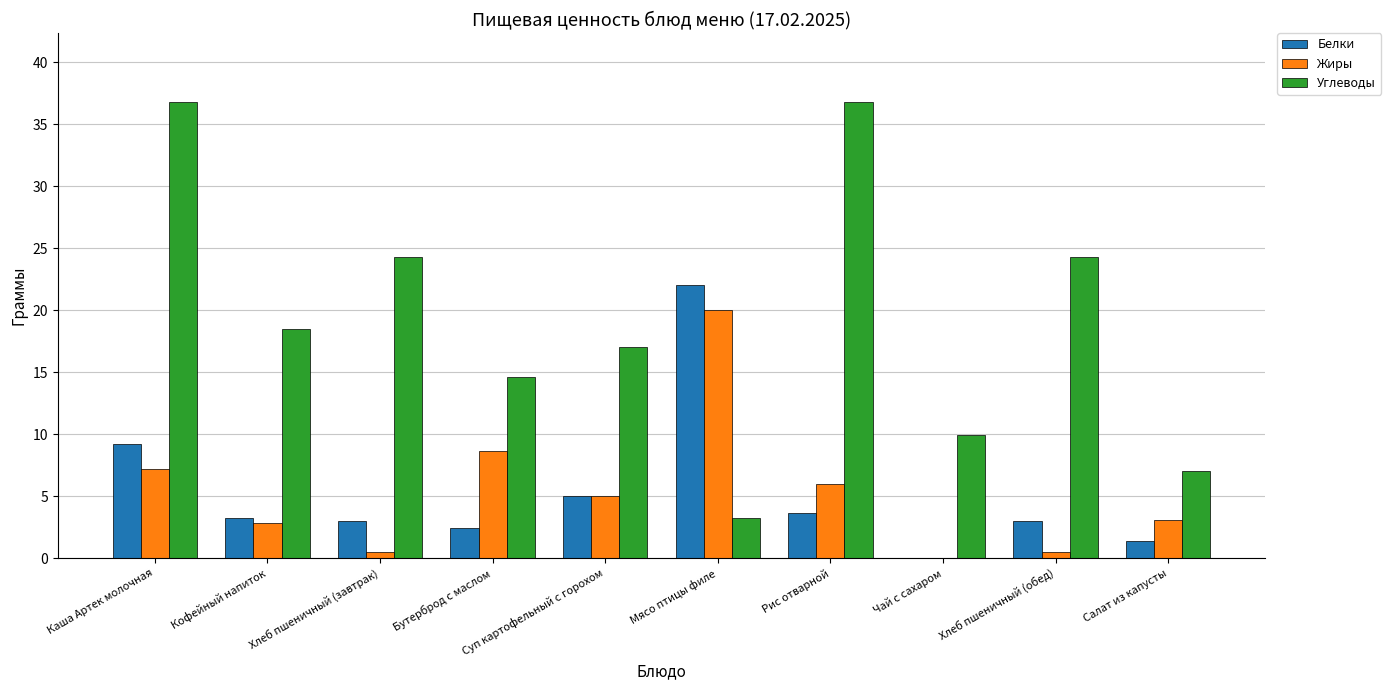

Which series has the largest total across all categories?

Углеводы